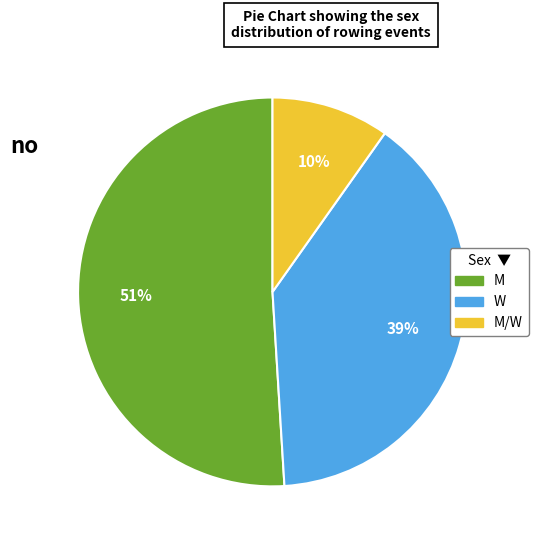

Is there a majority slice in this chart?

Yes